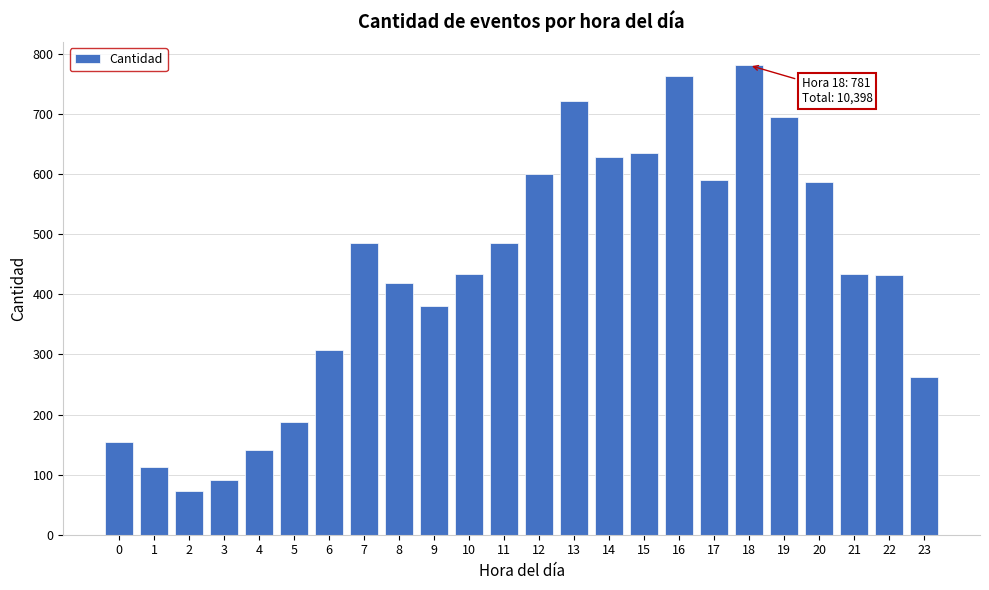

What is the value of the 6th bar from the left?

188